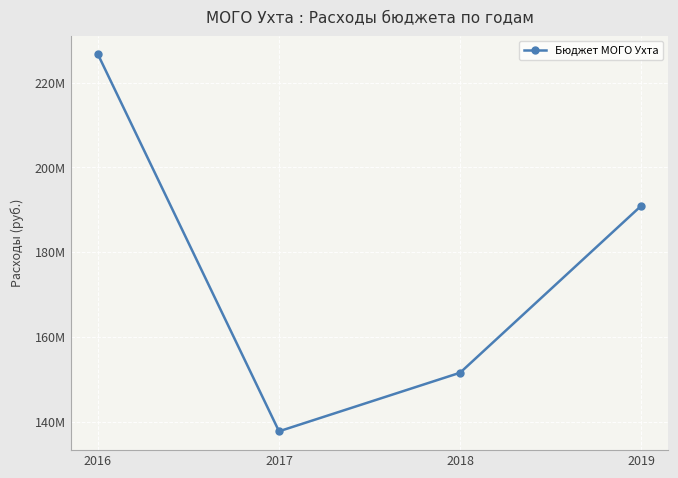

What is the difference between the maximum and second lowest values?

75054511.0